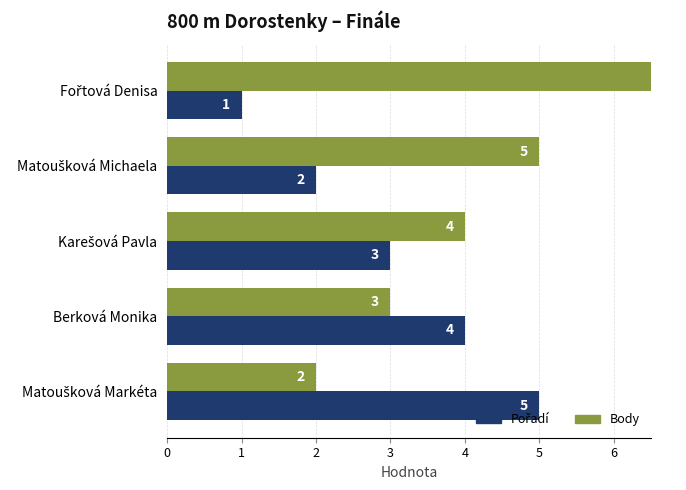

What is the difference between the maximum and second lowest values in the Body series?

4